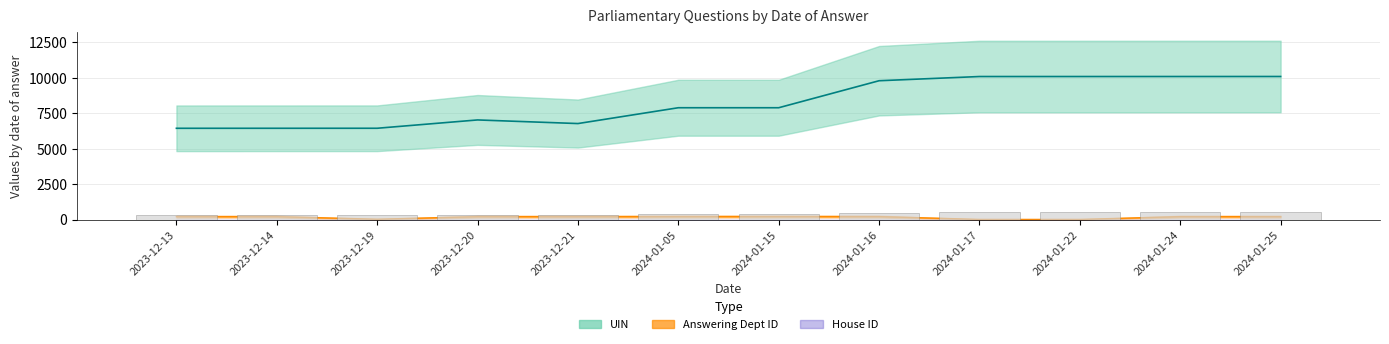

What is the label of the 10th bar from the left?

2024-01-22